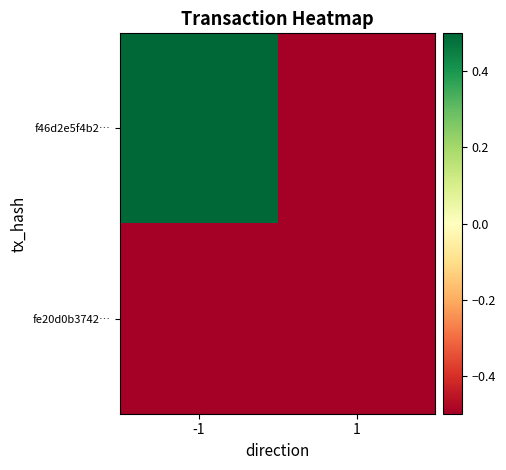

Between -1 and 1, which series saw the biggest shift?

f46d2e5f4b2…